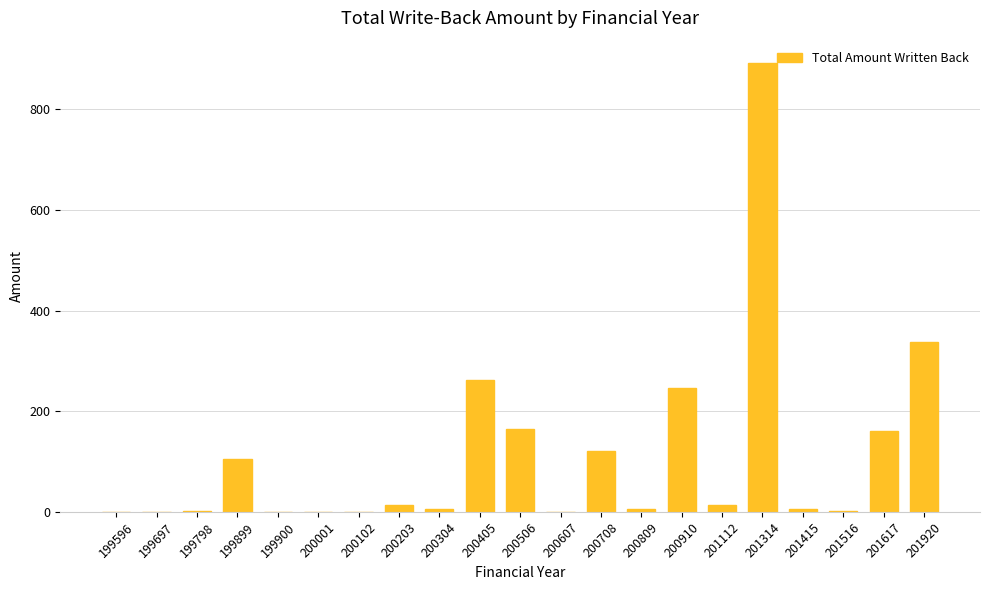

The value at 200708 is 70.0. True or false?

False